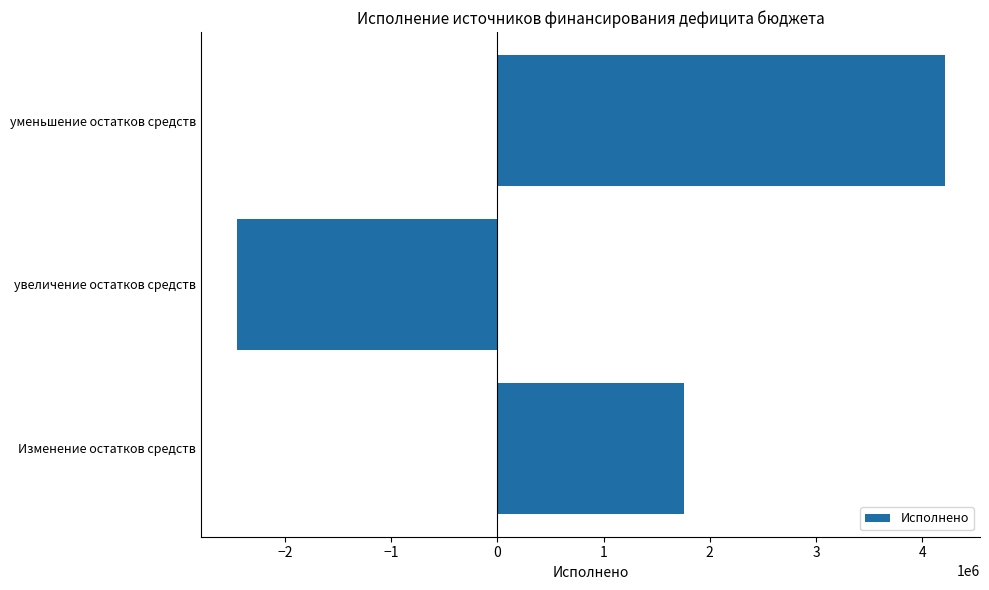

What is the greatest value displayed?

4210311.4